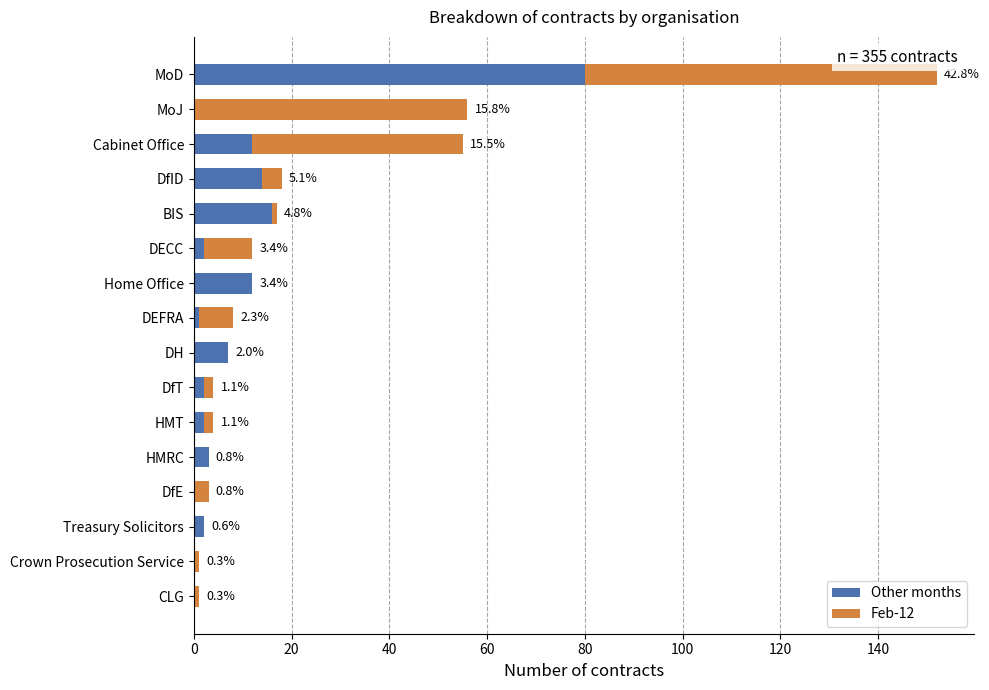

What is the value of the Other months bar at the 12th from the left?

16